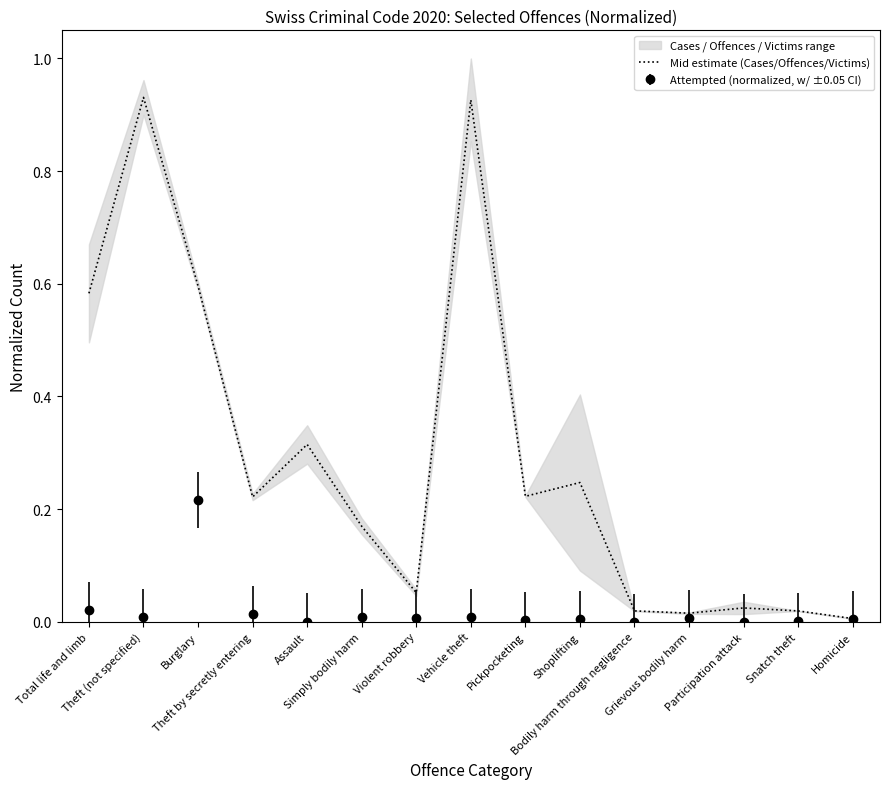

What is the change in value from Theft (not specified) to Grievous bodily harm?

-0.9